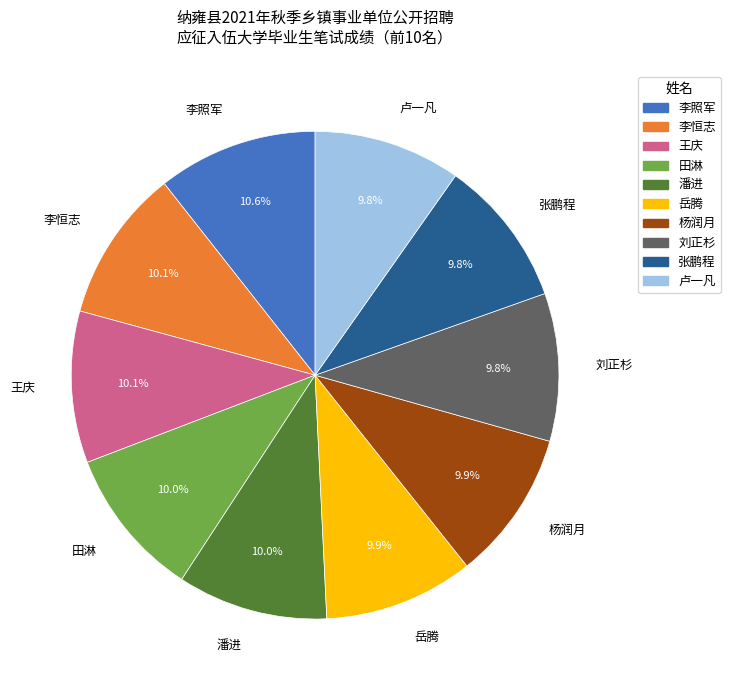

Is it true that 张鹏程 is 10% of the pie?

True